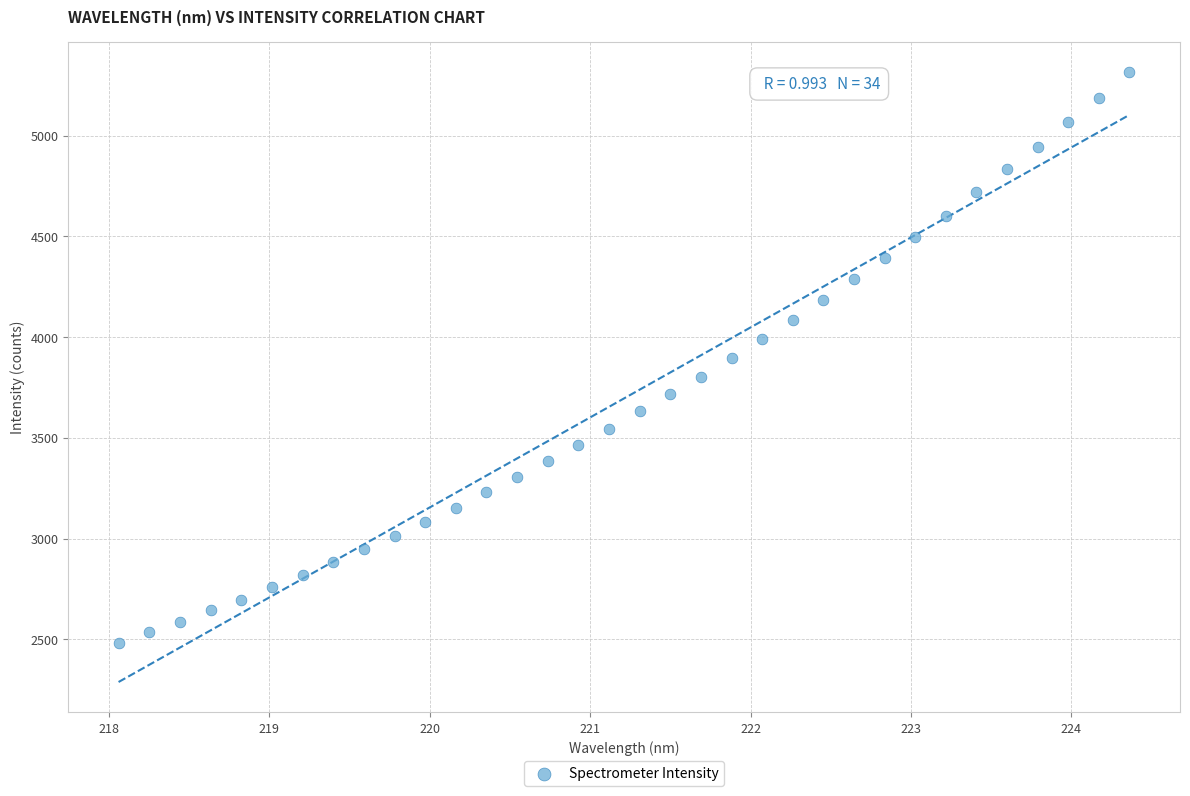

What is the range of X values (max minus min)?

6.3